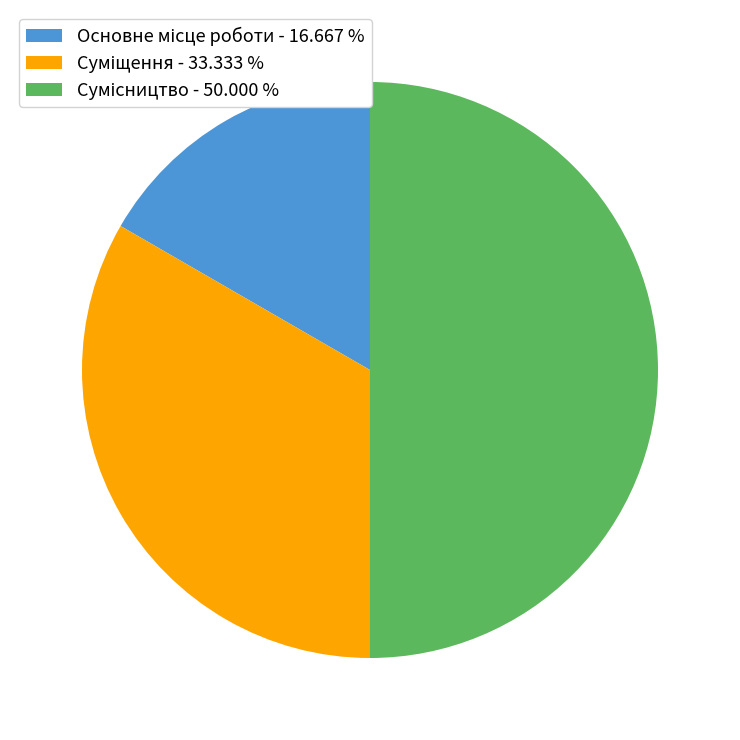

Is there a majority slice in this chart?

No